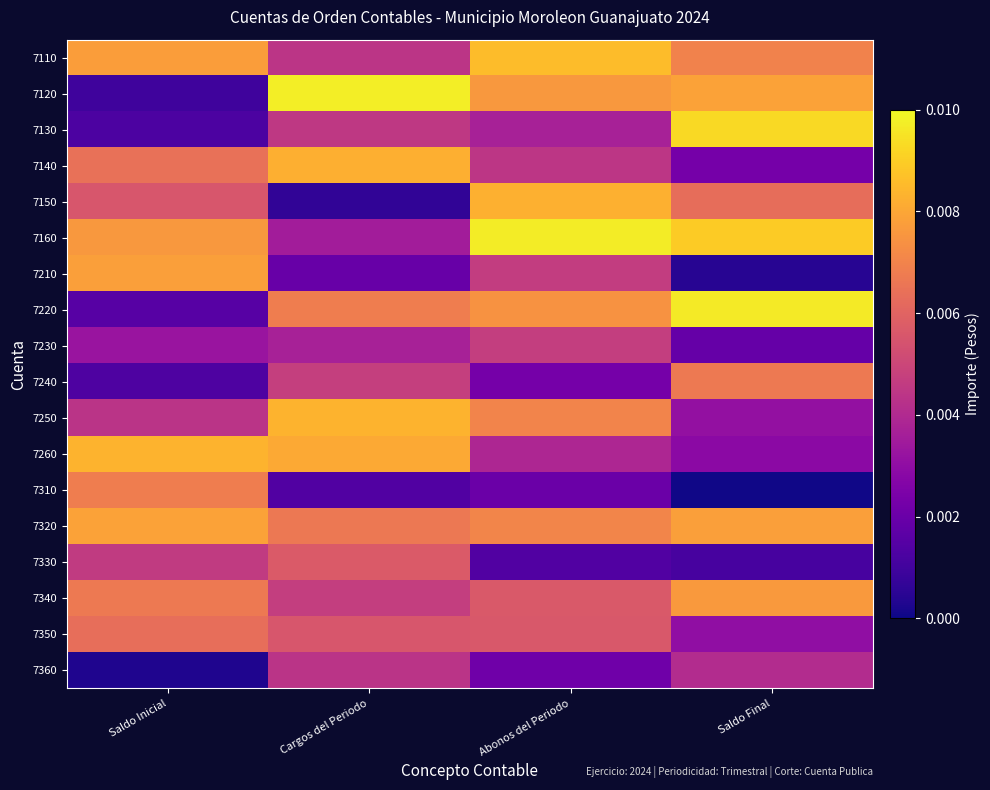

At Abonos del Periodo, list the series in order from largest to smallest.

7160, 7110, 7150, 7120, 7220, 7320, 7250, 7340, 7350, 7230, 7210, 7140, 7260, 7130, 7240, 7360, 7310, 7330